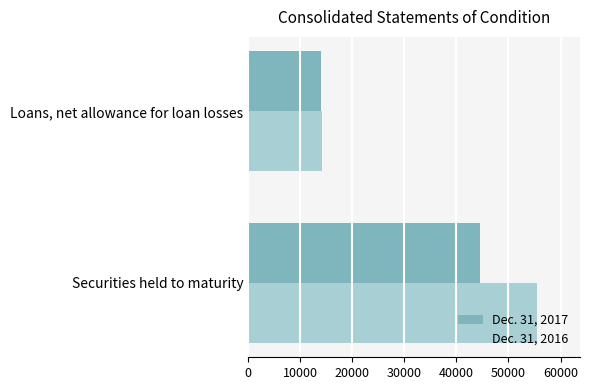

The Dec. 31, 2017 series shows 13976 at Loans, net allowance for loan losses. True or false?

True